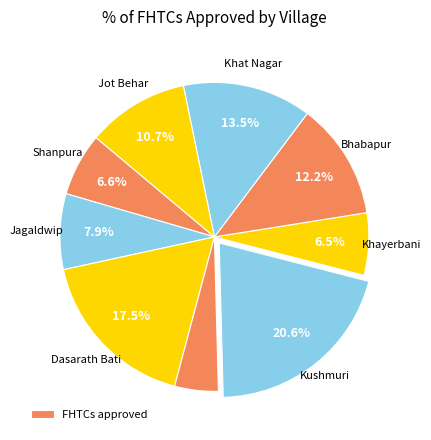

How many segments does this pie chart have?

9